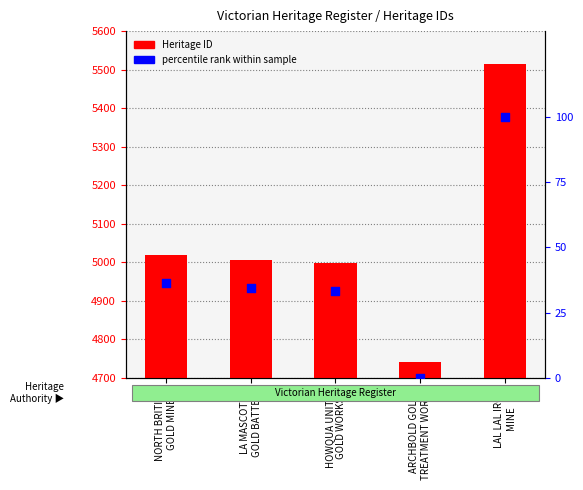

Which series has the largest total across all categories?

Heritage ID